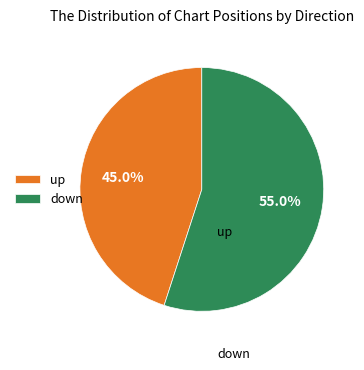

To the nearest percent, what is the average slice percentage?

50%